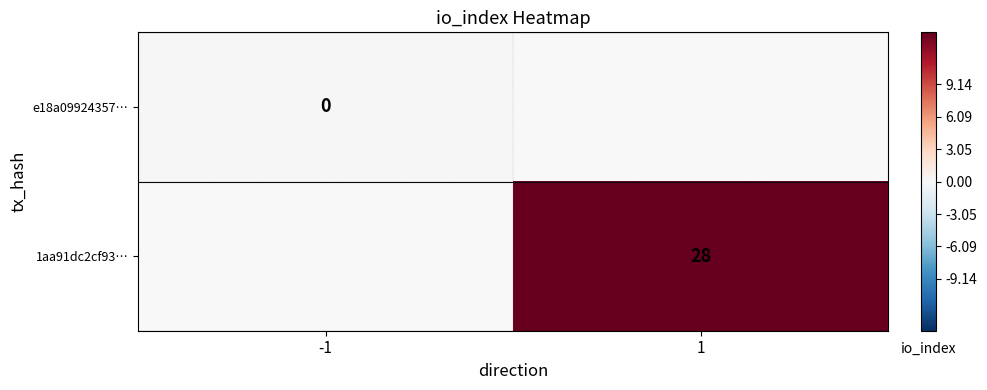

True or false: 1aa91dc2cf93… has a value of 8 at 1.

False